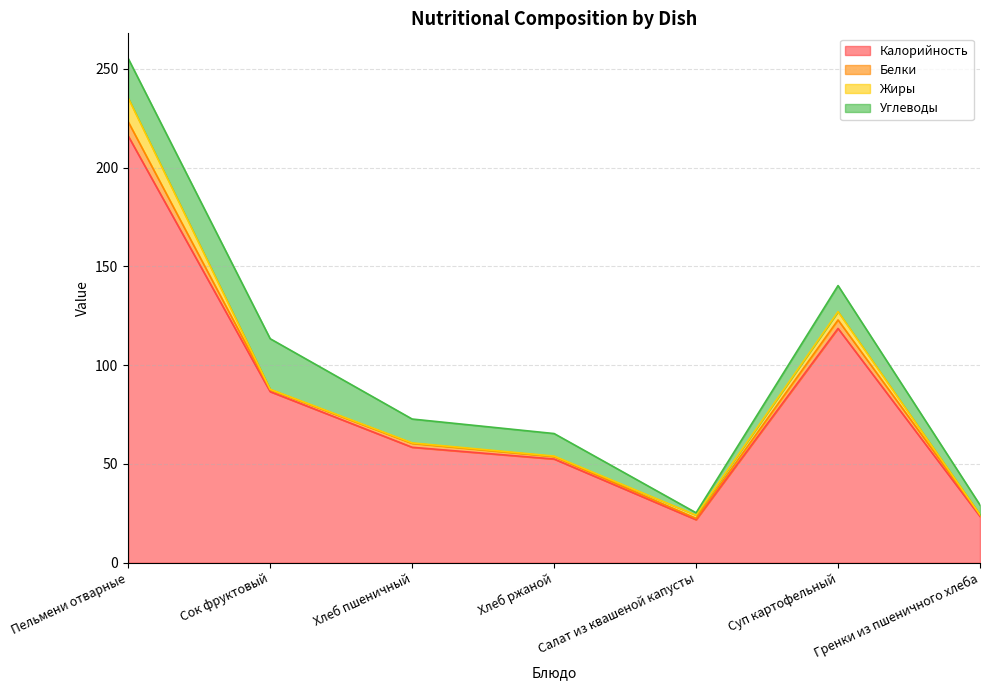

At which label is Калорийность closest to 118?

Суп картофельный